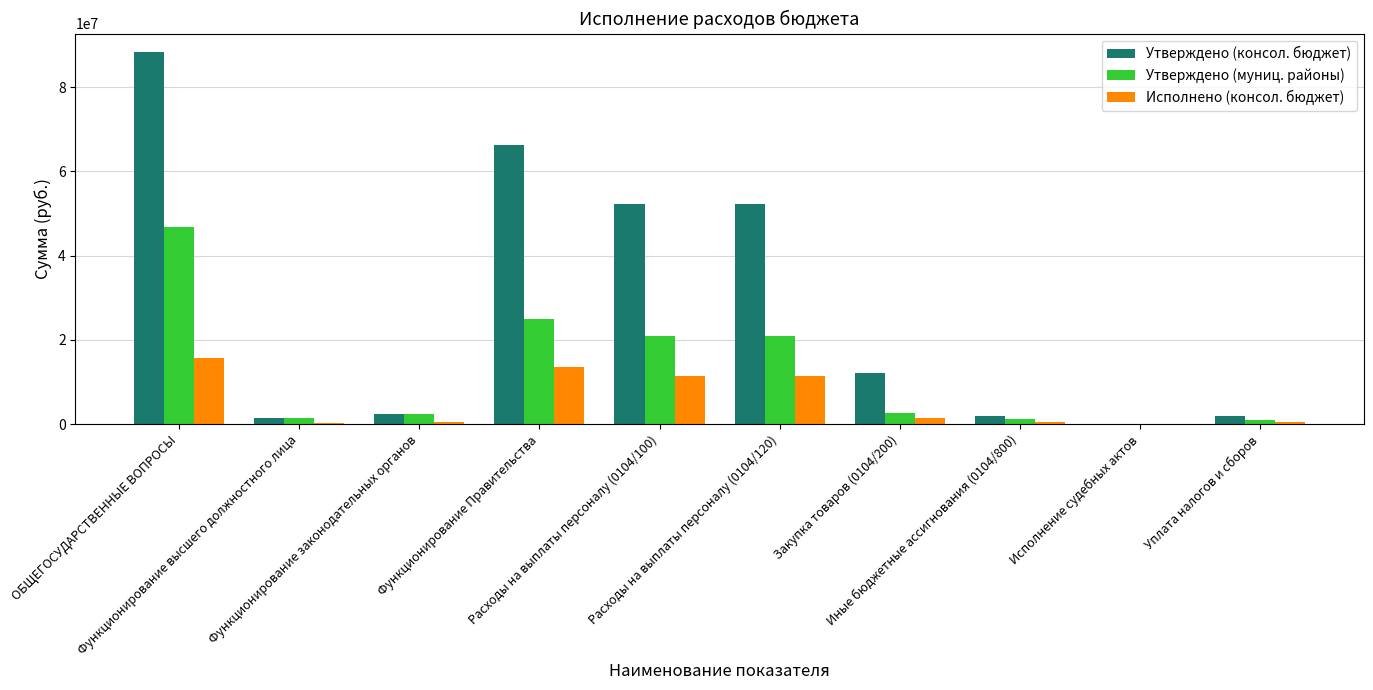

How many groups of bars are there?

10